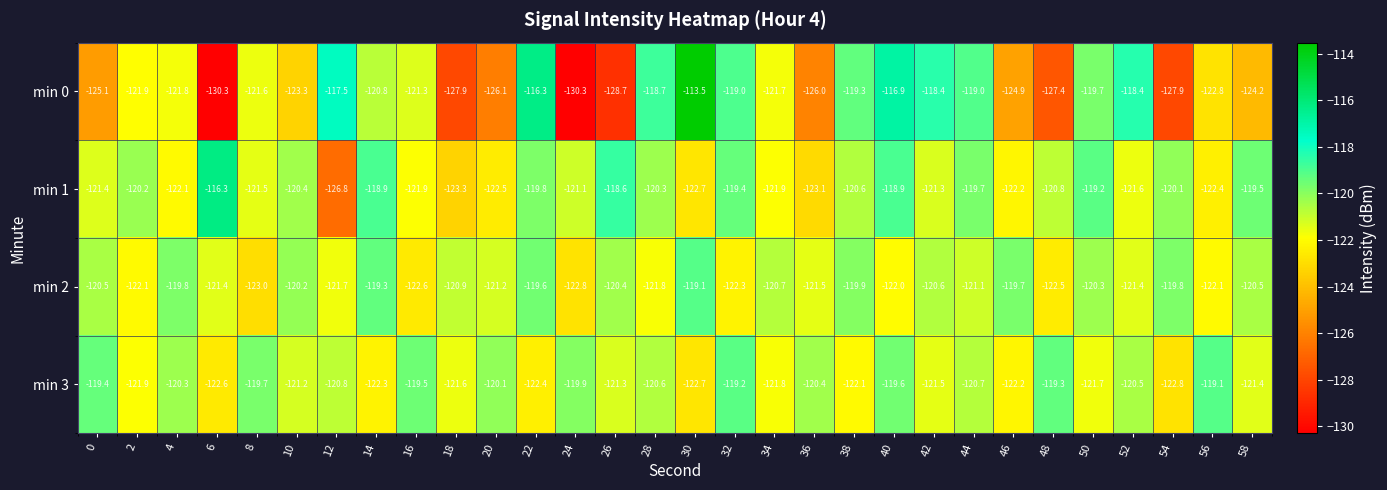

True or false: min 3 has a value of -119.7 at 8.

True